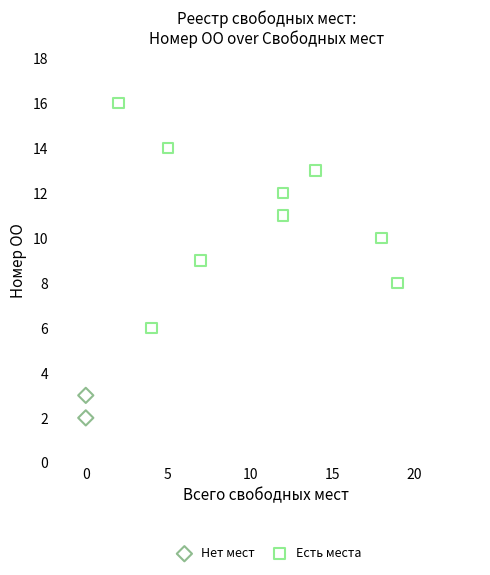

What are all the series names shown in the legend?

Нет мест, Есть места